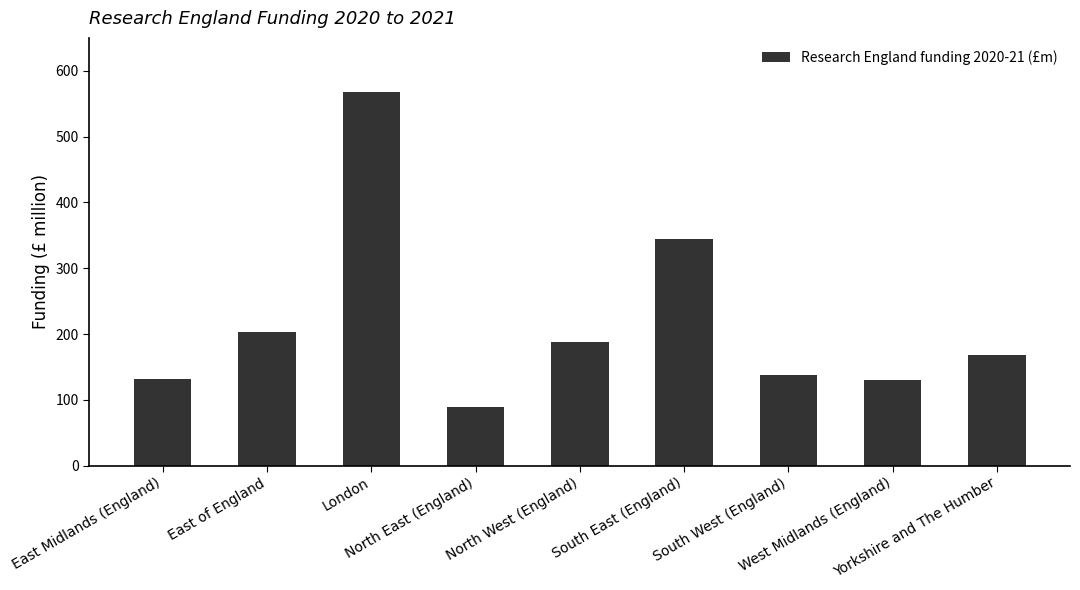

At which label does the data first exceed 168?

East of England